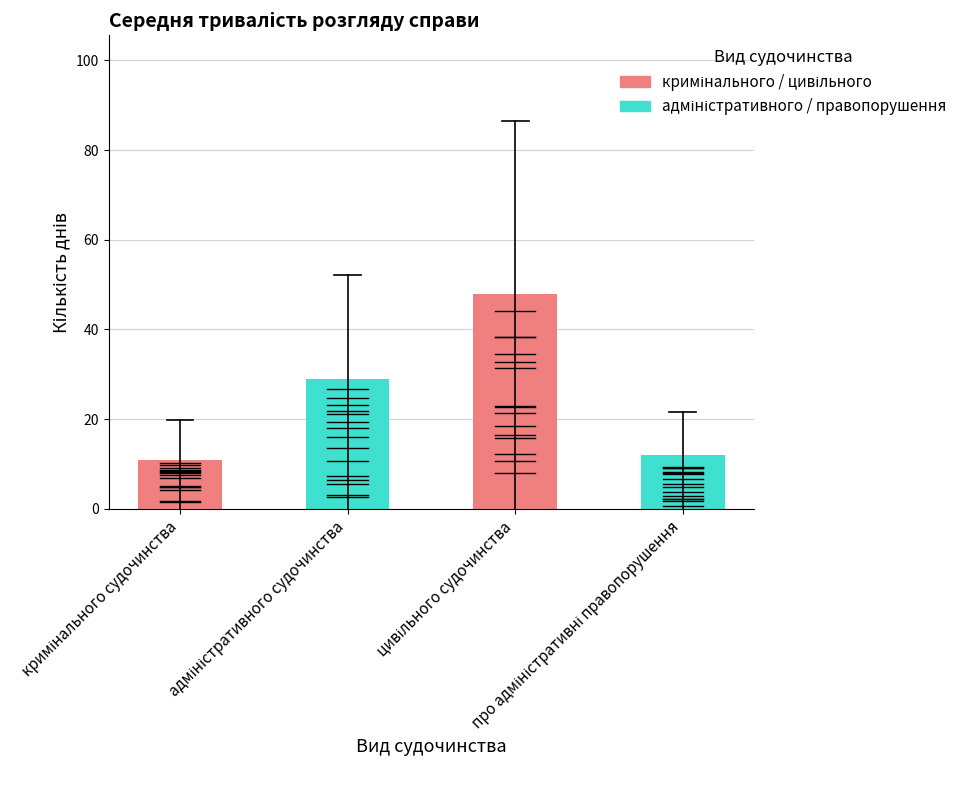

What is the smallest value displayed?

11